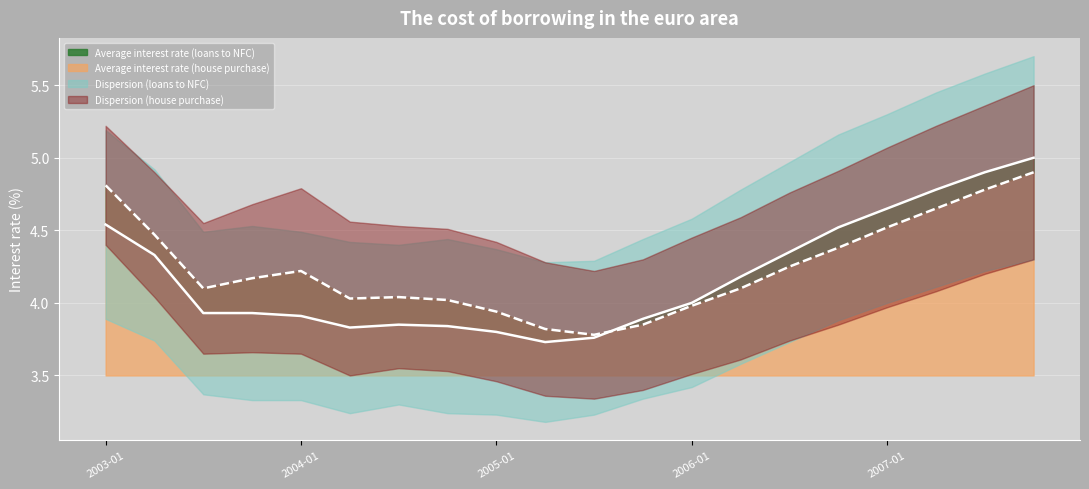

At which category is the sum across all series the highest?

2007-10